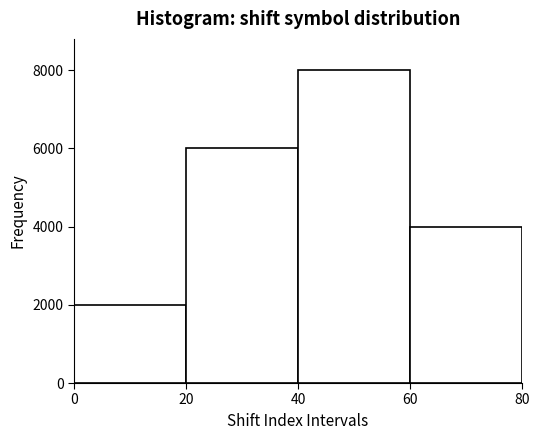

What is the height of the bar covering 0 to 20 on the x-axis? The values are not printed on the chart, so give them approximately, as read against the axis.

2000